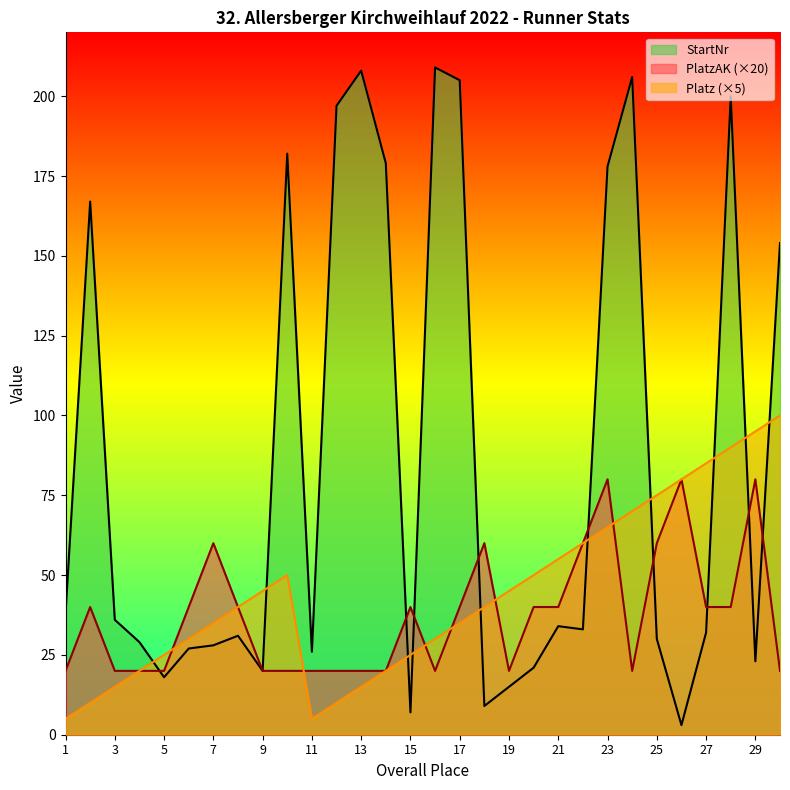

Which series has the largest total across all categories?

StartNr